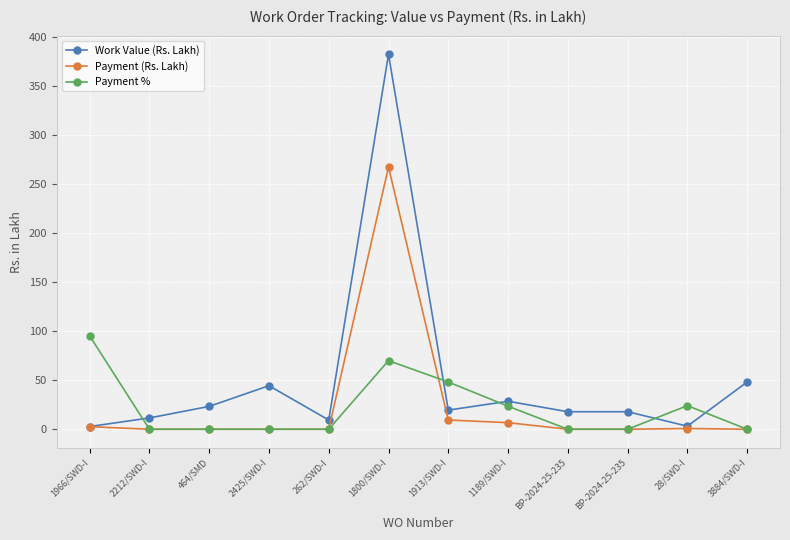

Reading left to right, list all the values displayed in this chart.

Work Value (Rs. Lakh): 2.8	11.5	23.3	44.4	9.4	382.3	19.5	28.5	17.9	17.9	3.1	48.1
Payment (Rs. Lakh): 2.6	0.0	0.0	0.0	0.0	267.5	9.4	6.7	0.0	0.0	0.8	0.0
Payment %: 95.2	0.0	0.0	0.0	0.0	70.0	48.2	23.5	0.0	0.0	24.1	0.0